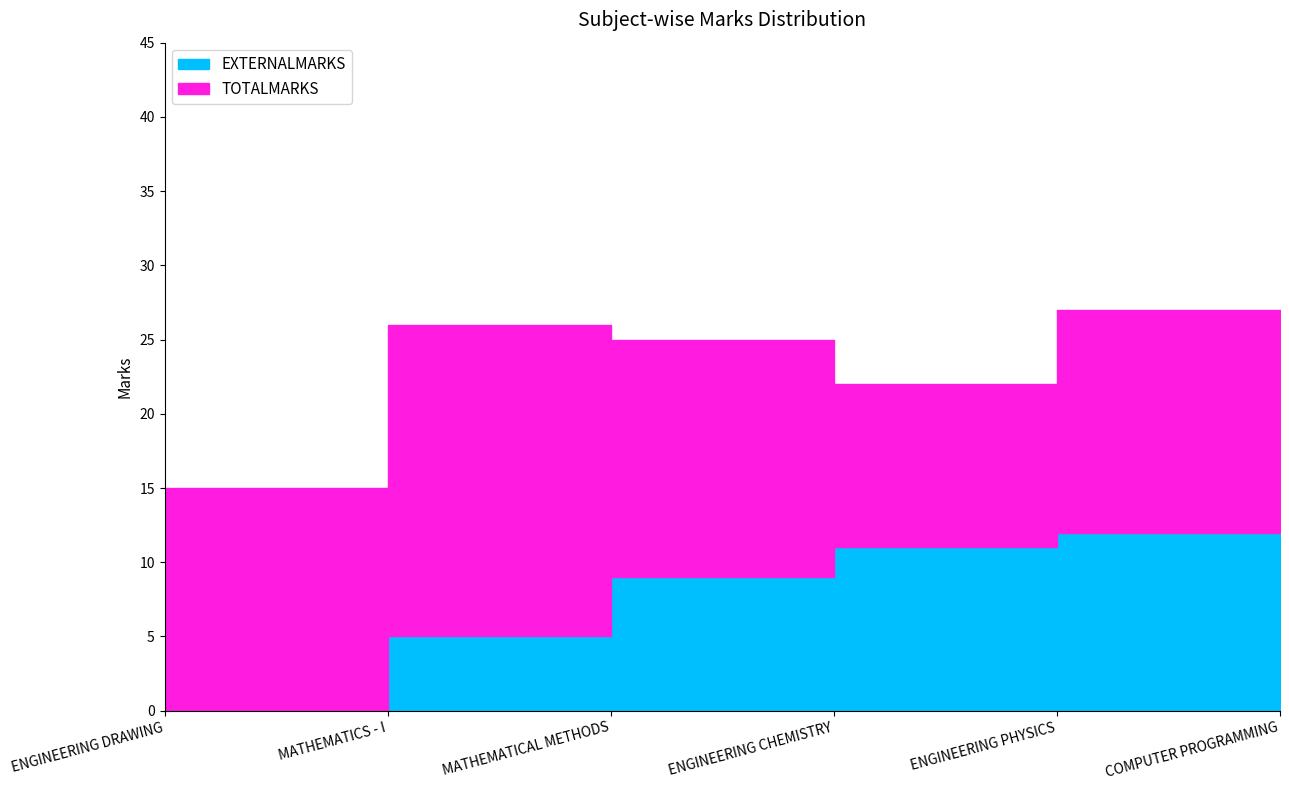

How many categories are shown in the chart?

6